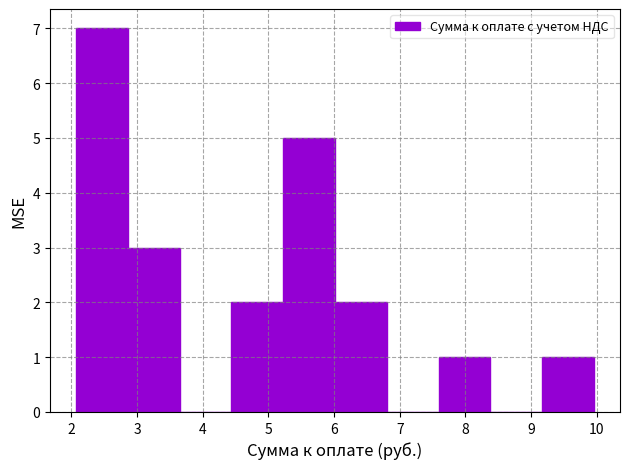

Reading left to right, list every bar in this chart as the range it spans on the x-axis followed by its height. Neither the bar edges nor the heights are printed on the chart, so give them approximately, as read against the axes.

2.1 to 2.9: 7
2.9 to 3.6: 3
3.6 to 4.4: 0
4.4 to 5.2: 2
5.2 to 6.0: 5
6.0 to 6.8: 2
6.8 to 7.6: 0
7.6 to 8.4: 1
8.4 to 9.2: 0
9.2 to 10.0: 1